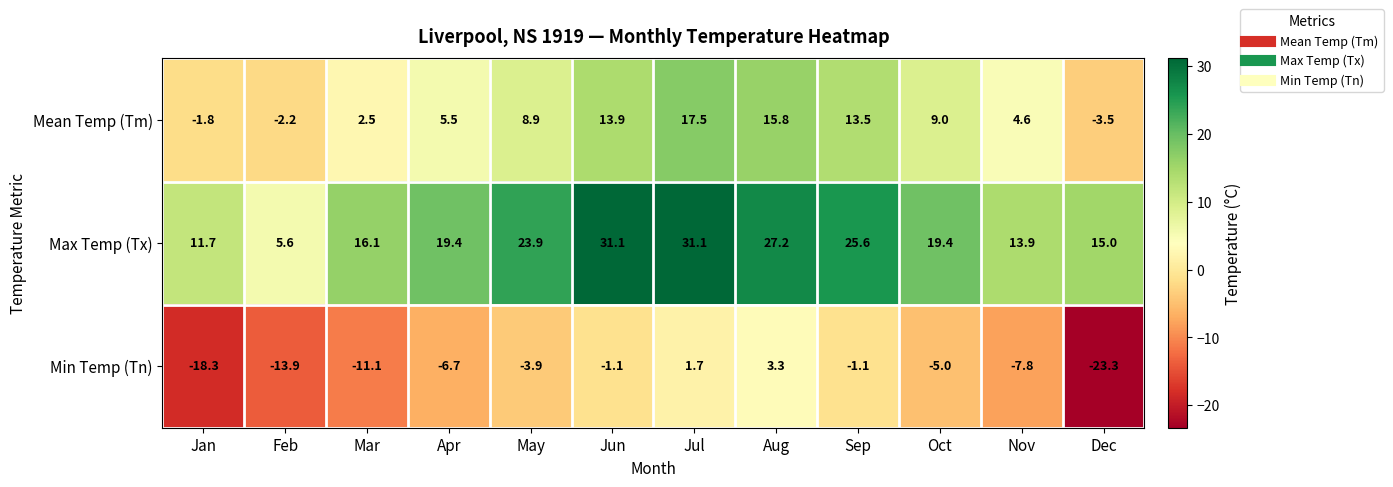

Is it true that Max Temp (Tx) equals 26.2 at Dec?

False